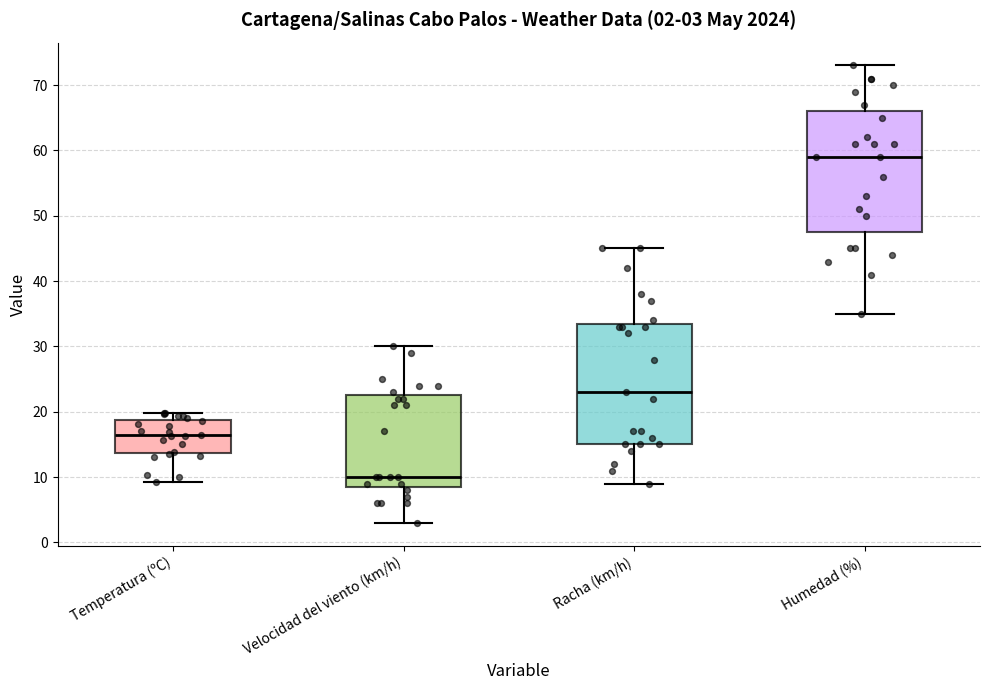

Which box's median line is the highest?

Humedad (%)